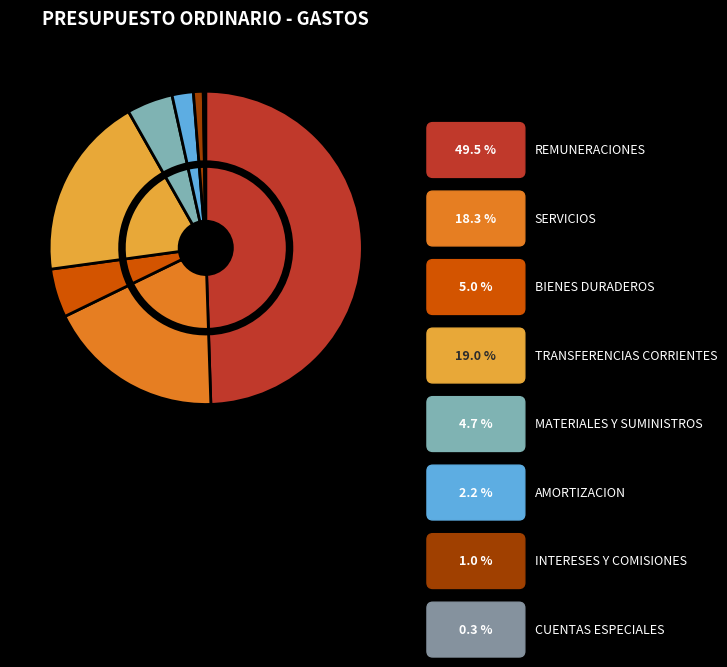

Count the number of slices in the pie.

8